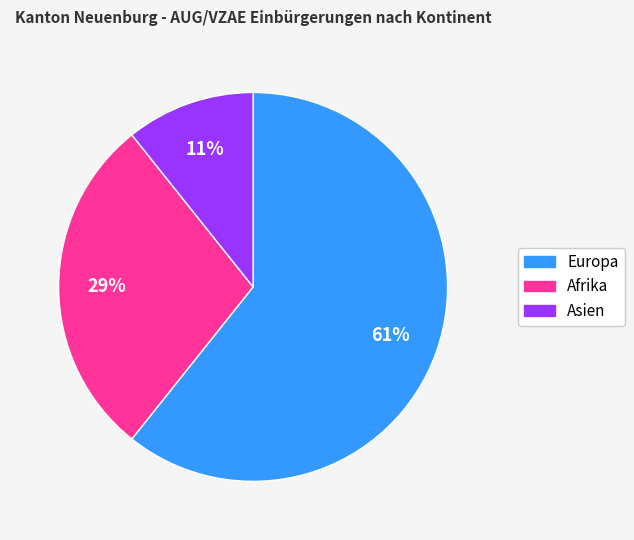

To the nearest percent, what is the difference between the largest and smallest slice percentages?

50%